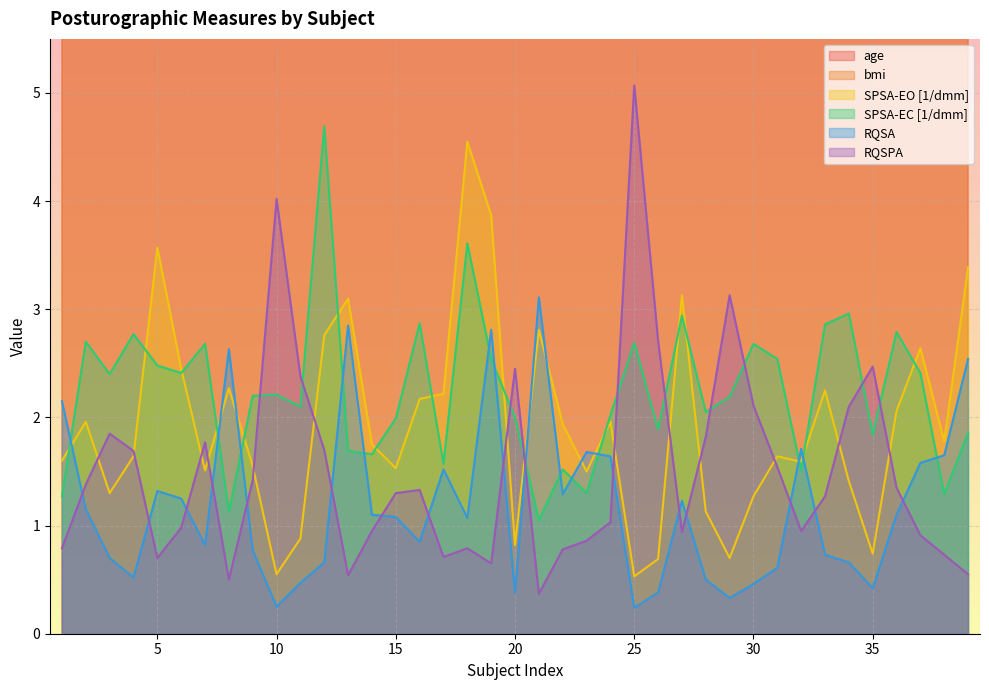

Reading left to right, extract all data points from this chart.

age: 29.0	38.0	31.0	26.0	35.0	29.0	28.0	36.0	28.0	26.0	27.0	36.0	41.0	41.0	43.0	35.0	40.0	29.0	31.0	34.0	37.0	32.0	28.0	47.0	49.0	26.0	41.0	46.0	47.0	40.0	40.0	55.0	40.0	27.0	22.0	25.0	42.0	53.0	40.0
bmi: 23.1	24.8	23.2	25.7	25.6	19.9	24.6	21.1	19.6	26.0	22.1	22.3	23.9	21.5	27.3	22.9	33.2	26.1	27.5	25.3	23.0	24.3	29.8	21.8	27.9	18.9	23.3	21.1	20.3	23.2	25.9	24.2	22.3	23.5	22.1	24.7	27.1	27.4	25.2
SPSA-EO [1/dmm]: 1.6	2.0	1.3	1.6	3.6	2.5	1.5	2.3	1.6	0.6	0.9	2.8	3.1	1.8	1.5	2.2	2.2	4.5	3.9	0.8	2.8	1.9	1.5	2.0	0.5	0.7	3.1	1.1	0.7	1.3	1.6	1.6	2.2	1.4	0.7	2.1	2.6	1.8	3.4
SPSA-EC [1/dmm]: 1.3	2.7	2.4	2.8	2.5	2.4	2.7	1.1	2.2	2.2	2.1	4.7	1.7	1.7	2.0	2.9	1.6	3.6	2.5	2.0	1.1	1.5	1.3	2.0	2.7	1.9	2.9	2.0	2.2	2.7	2.5	1.5	2.9	3.0	1.8	2.8	2.4	1.3	1.9
RQSA: 2.1	1.1	0.7	0.5	1.3	1.2	0.8	2.6	0.8	0.2	0.5	0.7	2.9	1.1	1.1	0.8	1.5	1.1	2.8	0.4	3.1	1.3	1.7	1.6	0.2	0.4	1.2	0.5	0.3	0.5	0.6	1.7	0.7	0.7	0.4	1.1	1.6	1.6	2.5
RQSPA: 0.8	1.4	1.9	1.7	0.7	1.0	1.8	0.5	1.4	4.0	2.4	1.7	0.5	0.9	1.3	1.3	0.7	0.8	0.7	2.5	0.4	0.8	0.9	1.0	5.1	2.7	0.9	1.8	3.1	2.1	1.5	0.9	1.3	2.1	2.5	1.4	0.9	0.7	0.6